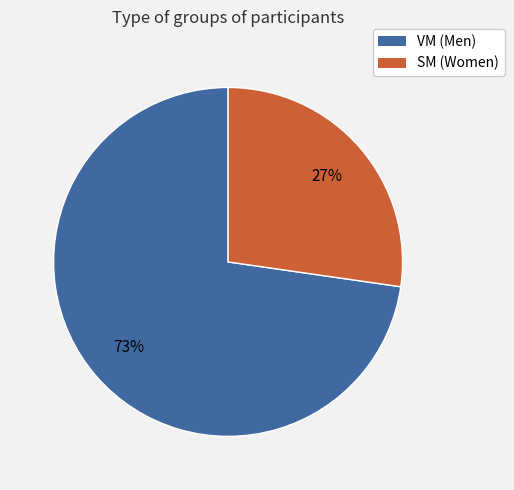

Does any single category account for the majority?

Yes